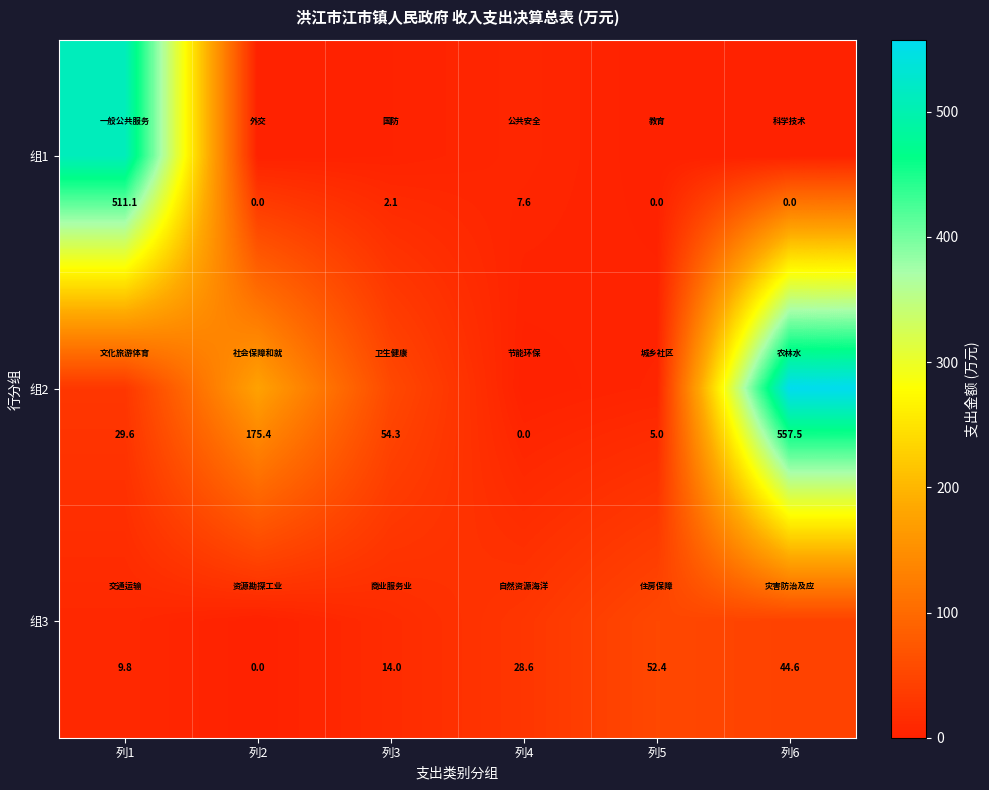

At 列6, list the series in order from largest to smallest.

组2, 组3, 组1